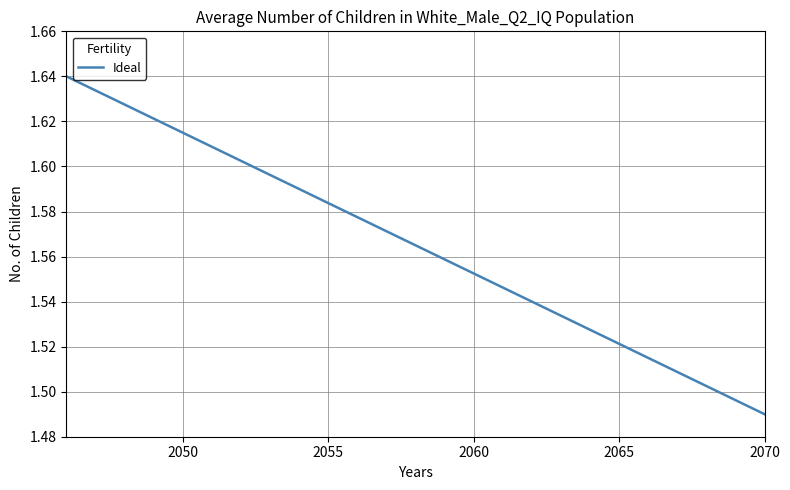

How many lines are shown in the chart?

1